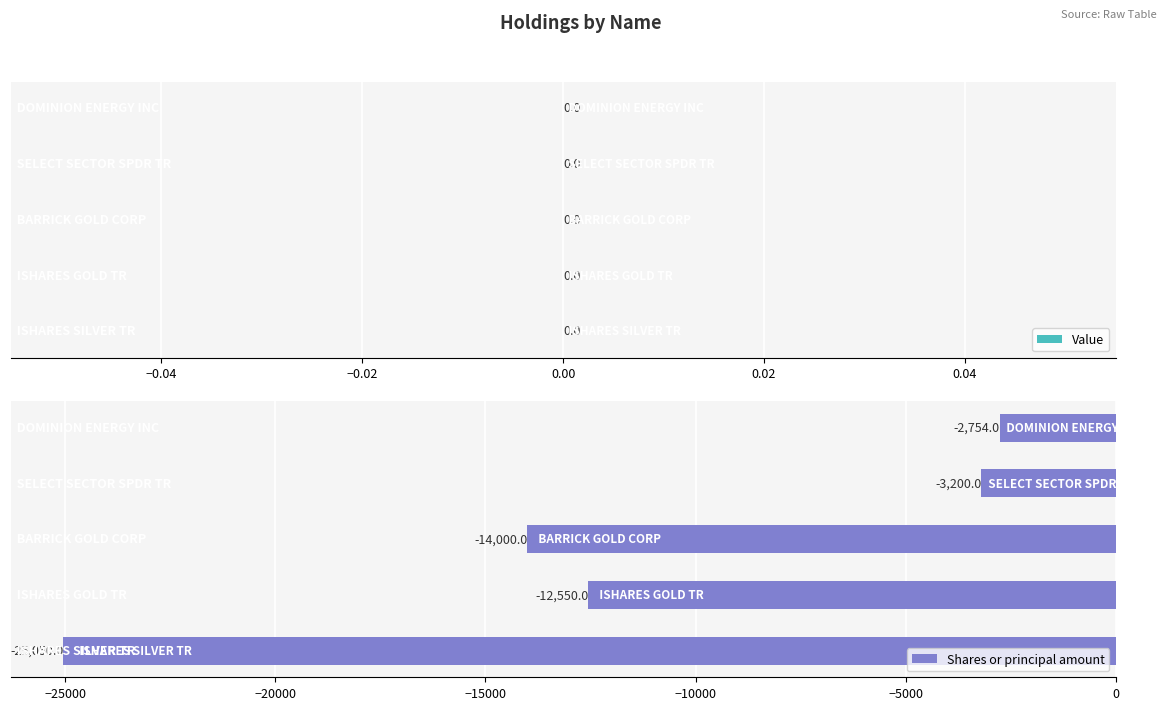

What is the value of the 1st bar from the top?

-2754